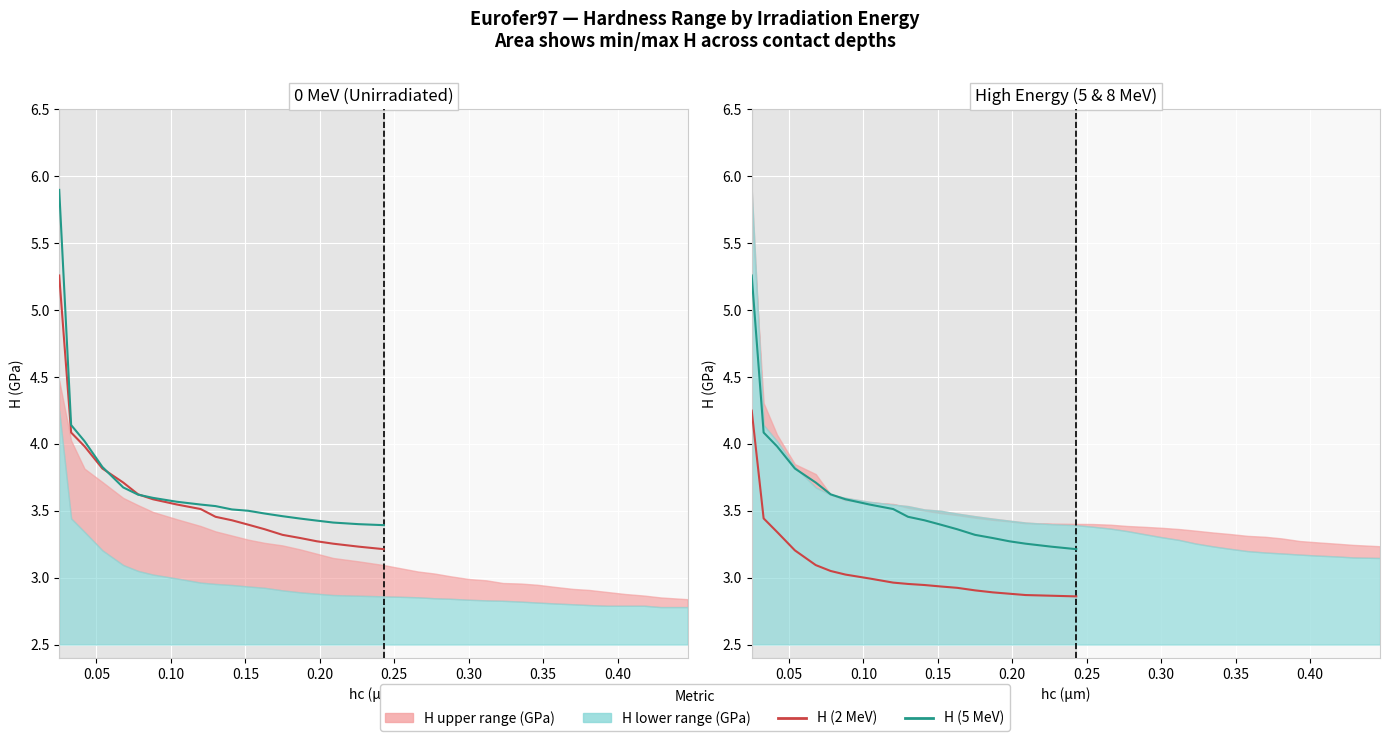

What is the minimum value for H_2MeV?

3.2